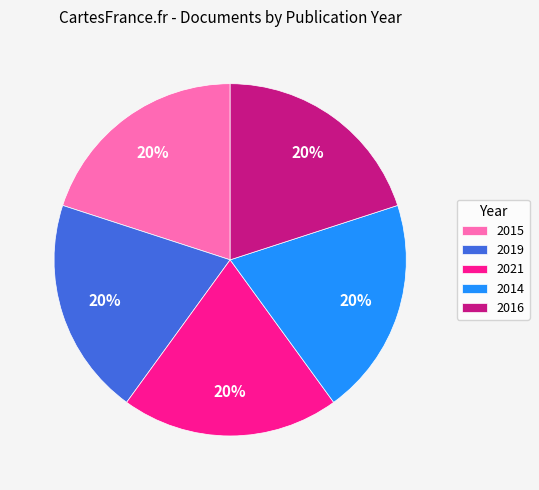

To the nearest percent, what is the average slice percentage?

20%